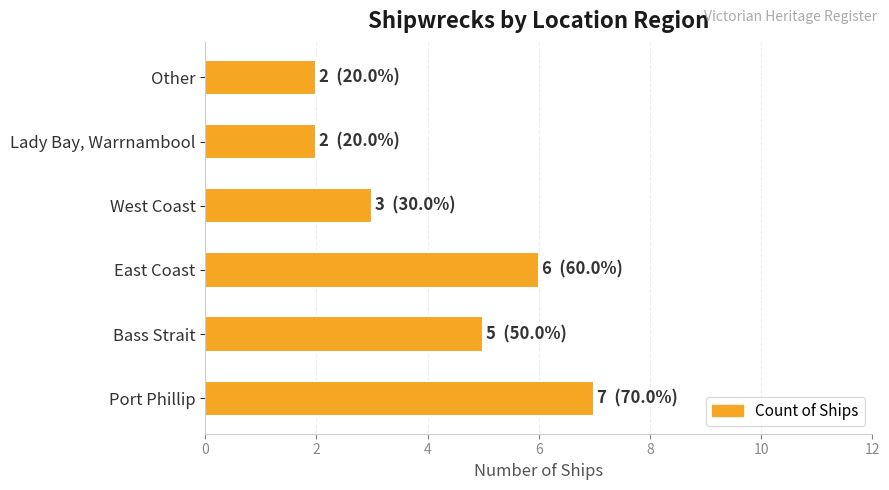

Reading top to bottom, transcribe all the data shown in this chart.

2	2	3	6	5	7